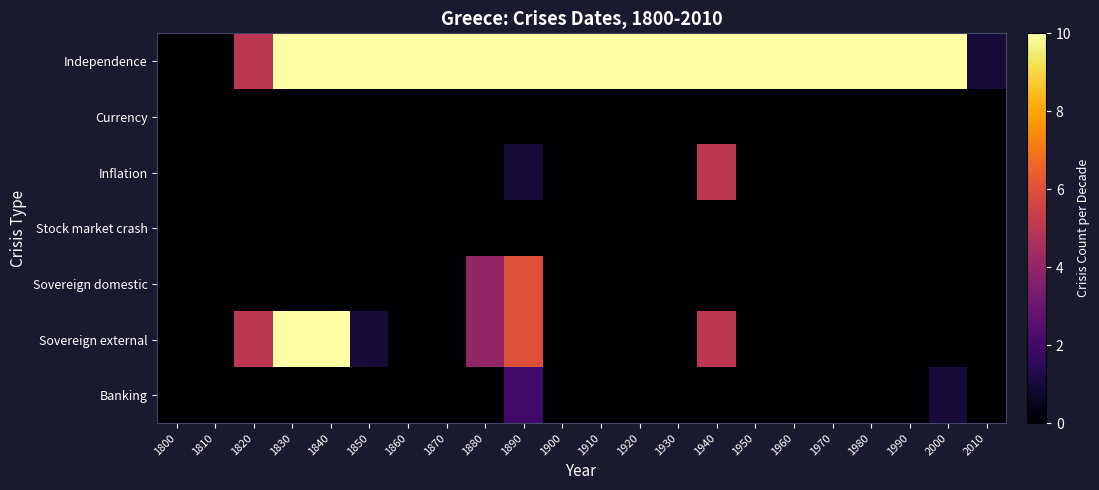

Which series has the largest total across all categories?

Independence